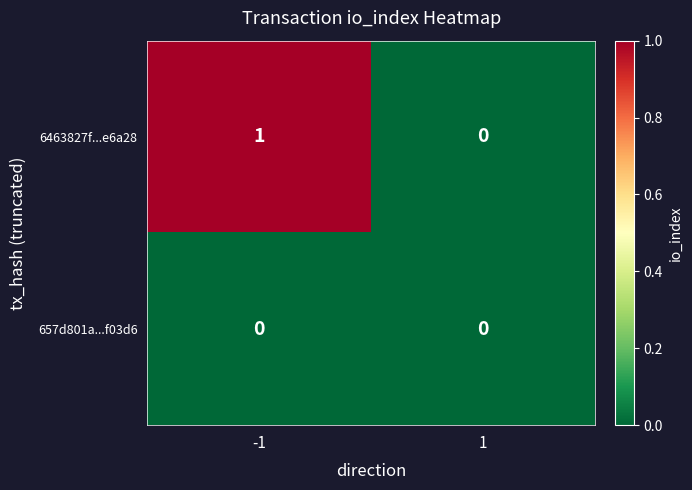

Is it true that 657d801a...f03d6 equals 0 at 1?

True